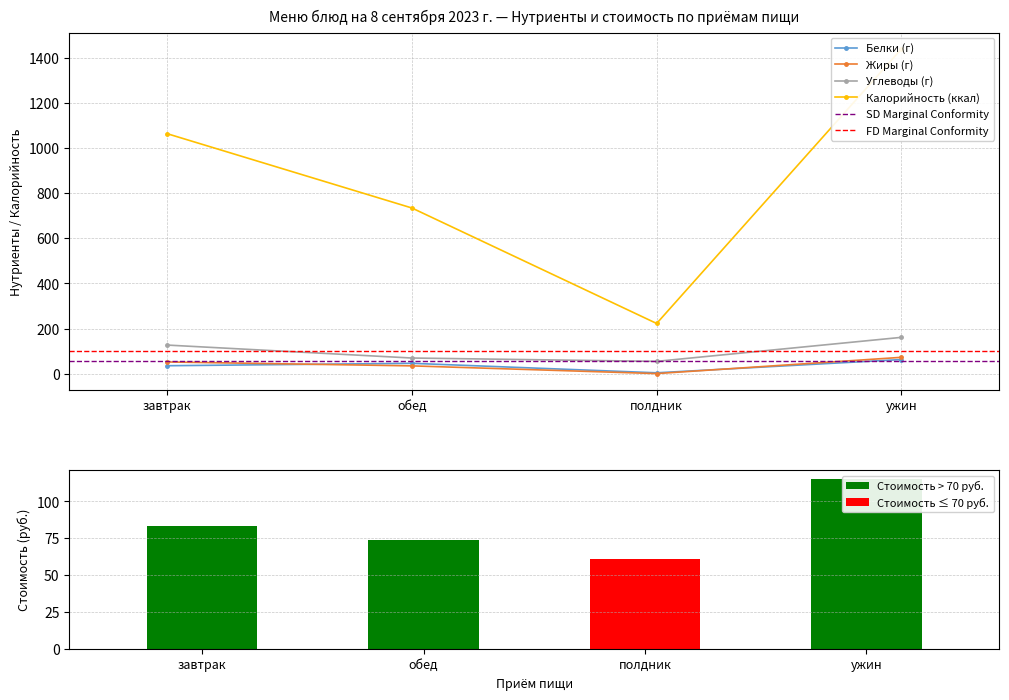

What is the total value across all series at обед?

884.2